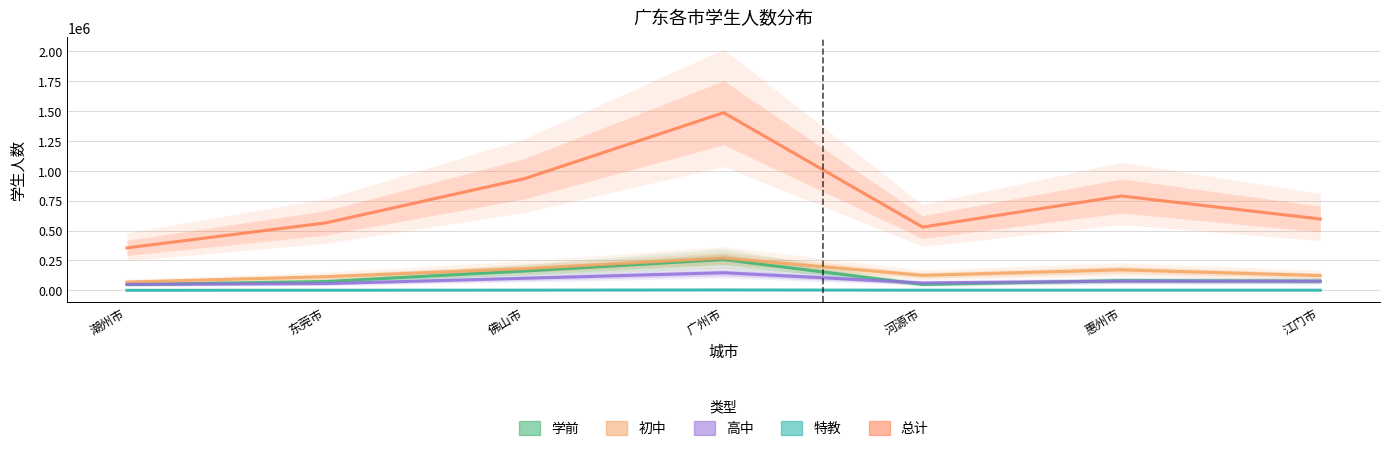

What is the sum of the 总计 values at 潮州市 and 惠州市?

1145048